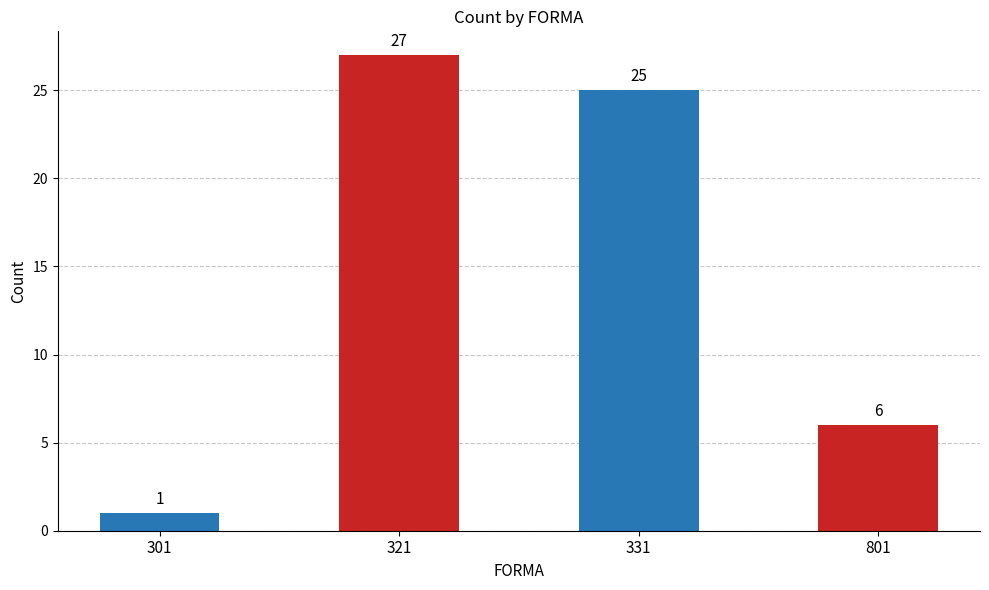

Reading left to right, extract all data points from this chart.

1	27	25	6